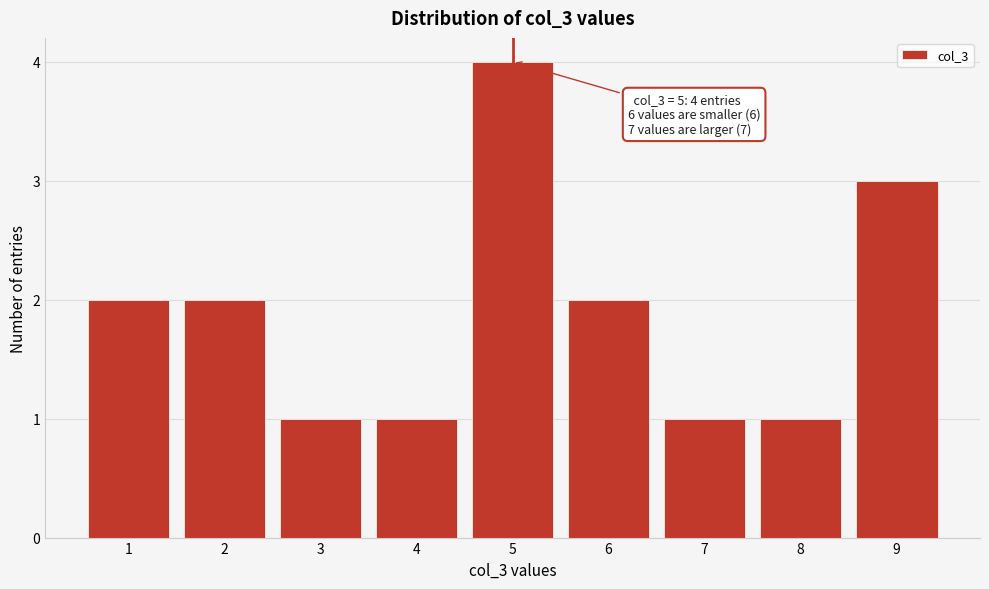

Which range on the x-axis has the tallest bar?

4.5 to 5.5